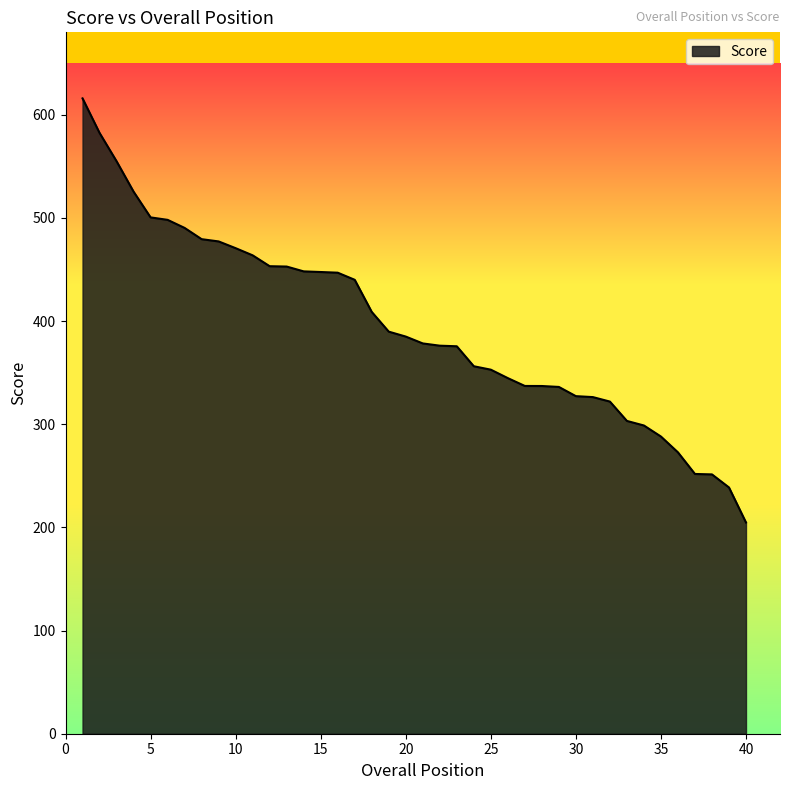

What is the maximum value shown in the chart?

616.0